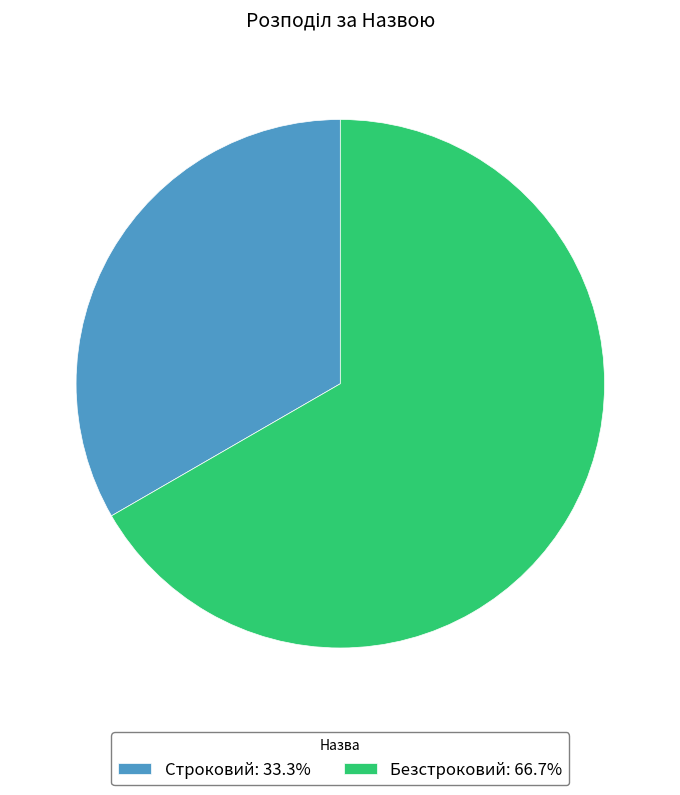

Which category has the smallest portion of the pie?

Строковий